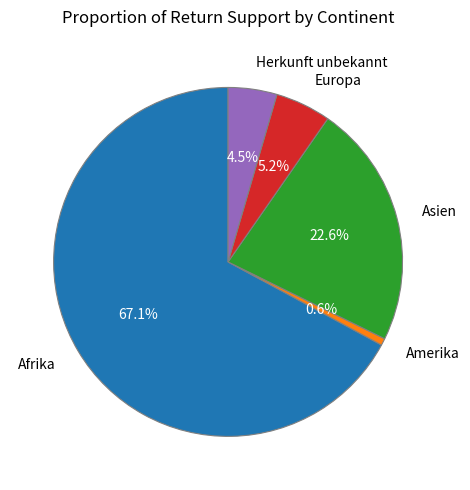

To the nearest percent, what is the difference between the largest and smallest slice percentages?

66%